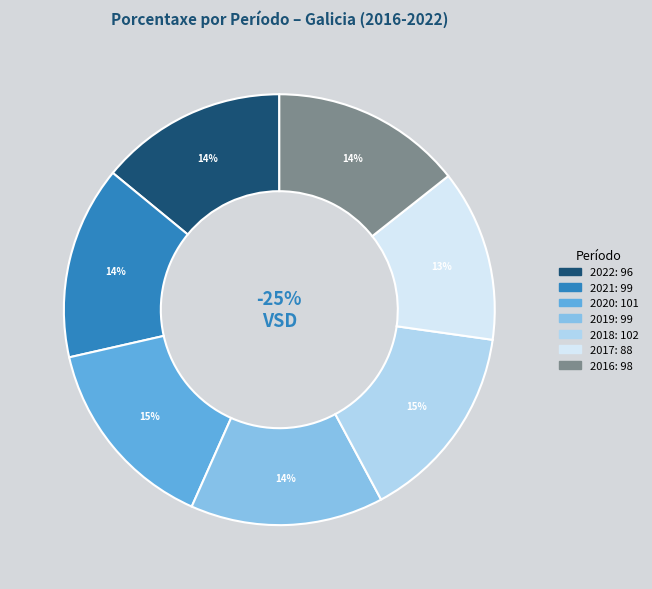

Which has a higher value, 2017 or 2022?

2022